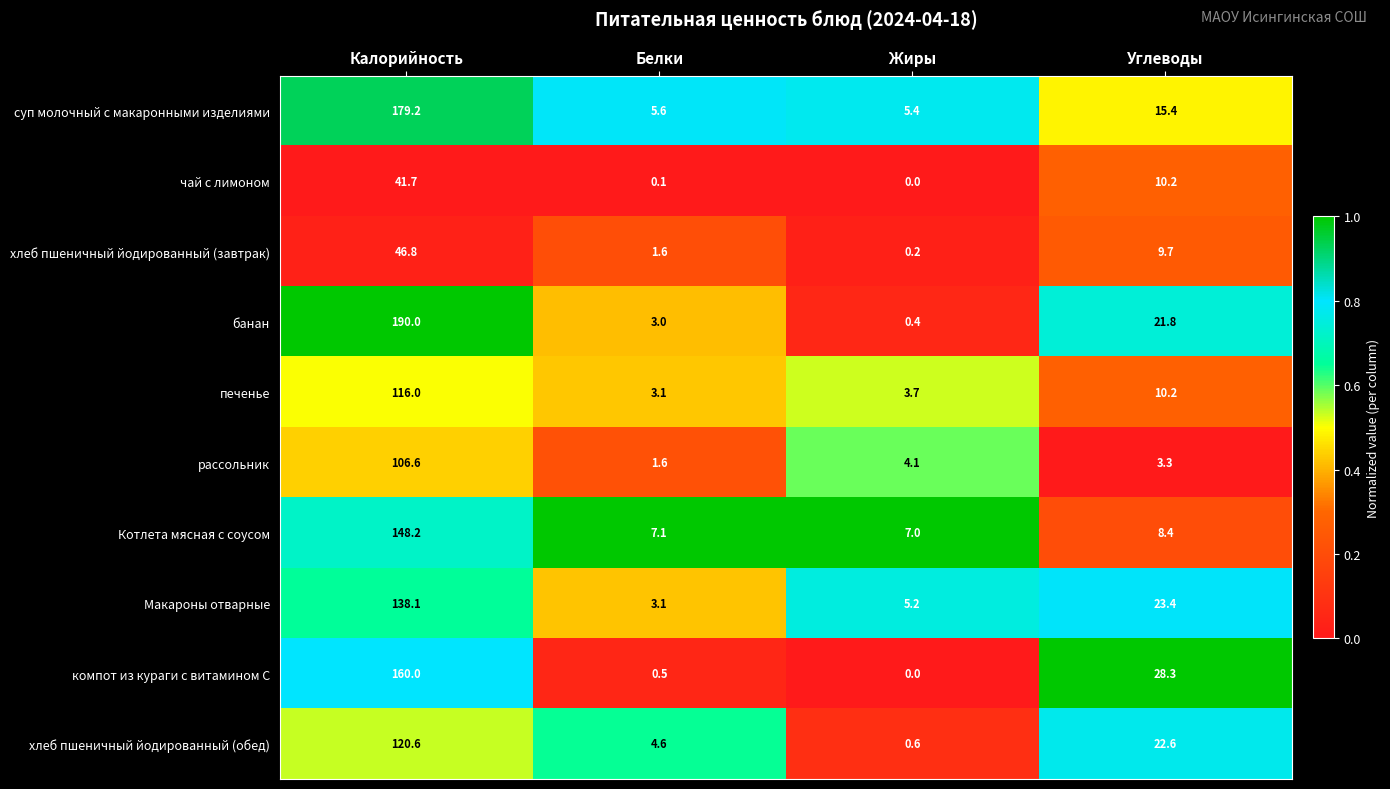

What is the lowest value of the Макароны отварные series?

3.1